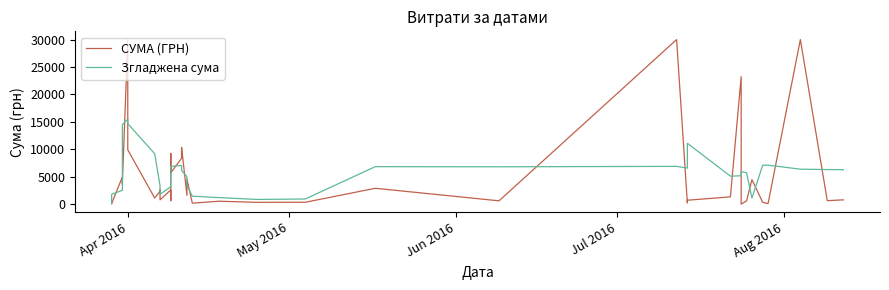

How many times do Згладжена сума and СУМА (ГРН) cross each other?

21